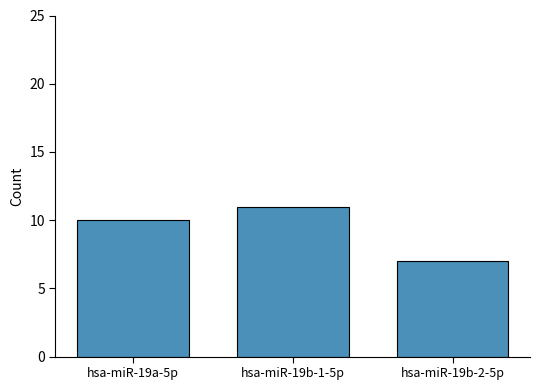

What is the change in value from hsa-miR-19a-5p to hsa-miR-19b-1-5p?

+1